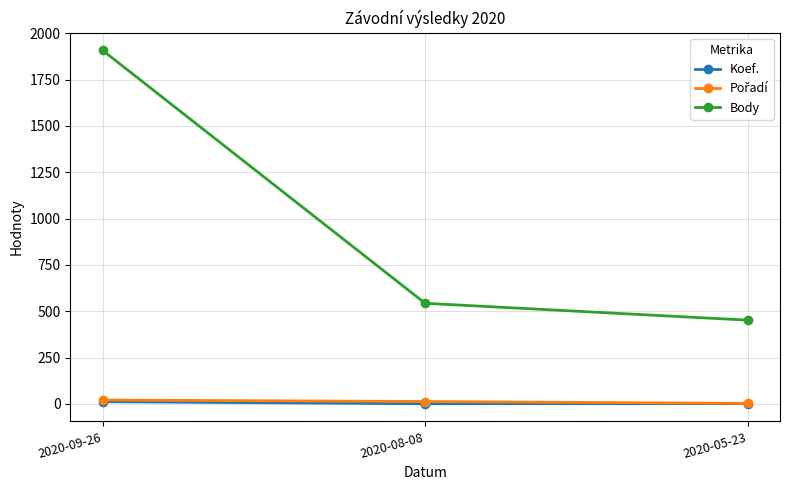

What is the maximum value for Body?

1908